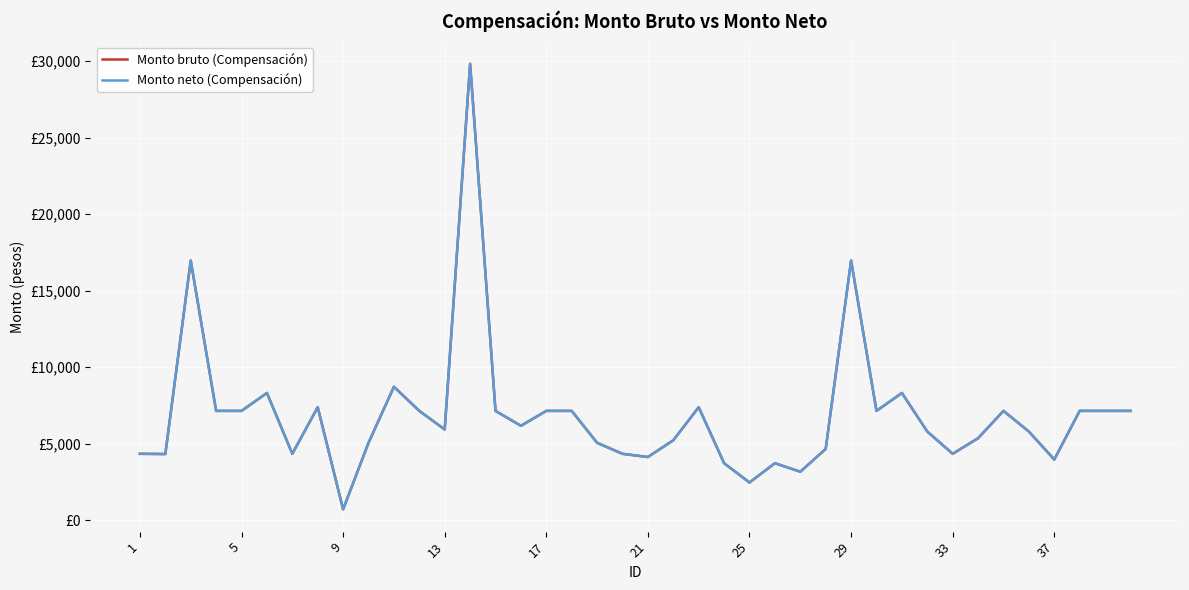

What is the maximum value for Monto neto (Compensación)?

29820